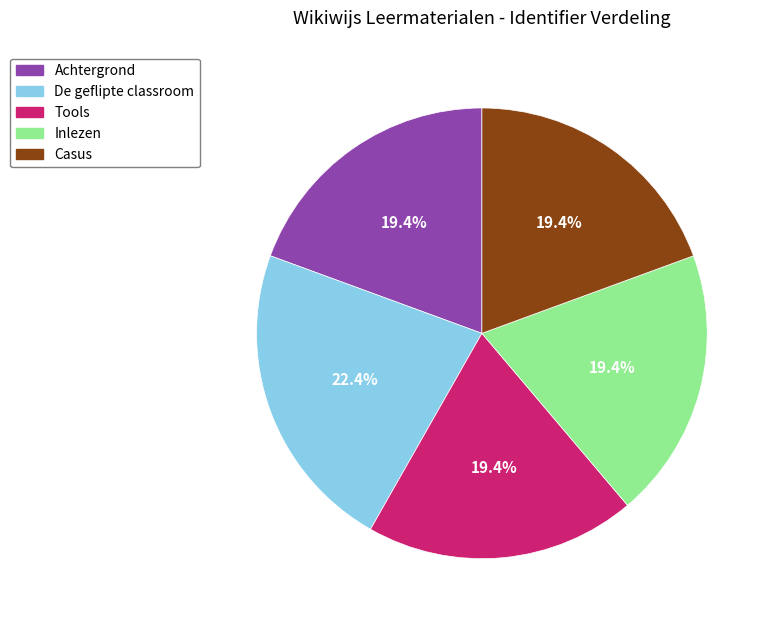

To the nearest percent, what is the combined percentage of Inlezen and Achtergrond?

39%